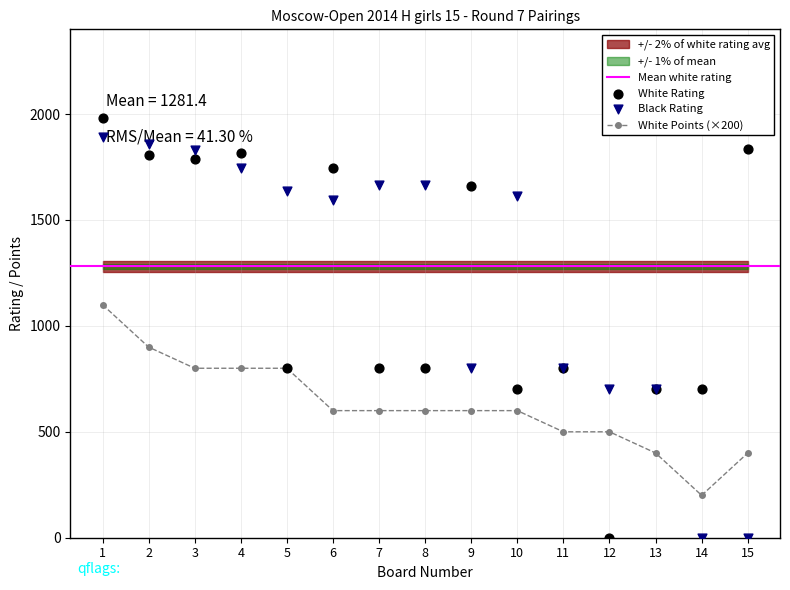

Which series has the largest total across all categories?

Black Rating